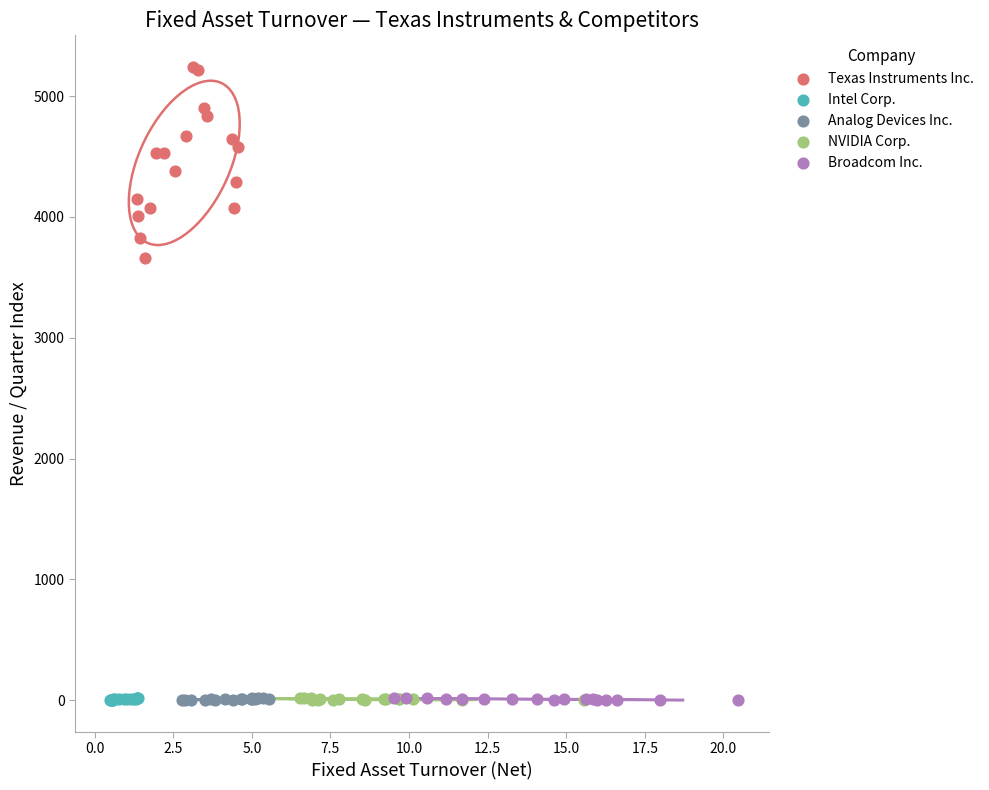

Which series has the widest spread of Y values?

Texas Instruments Inc.